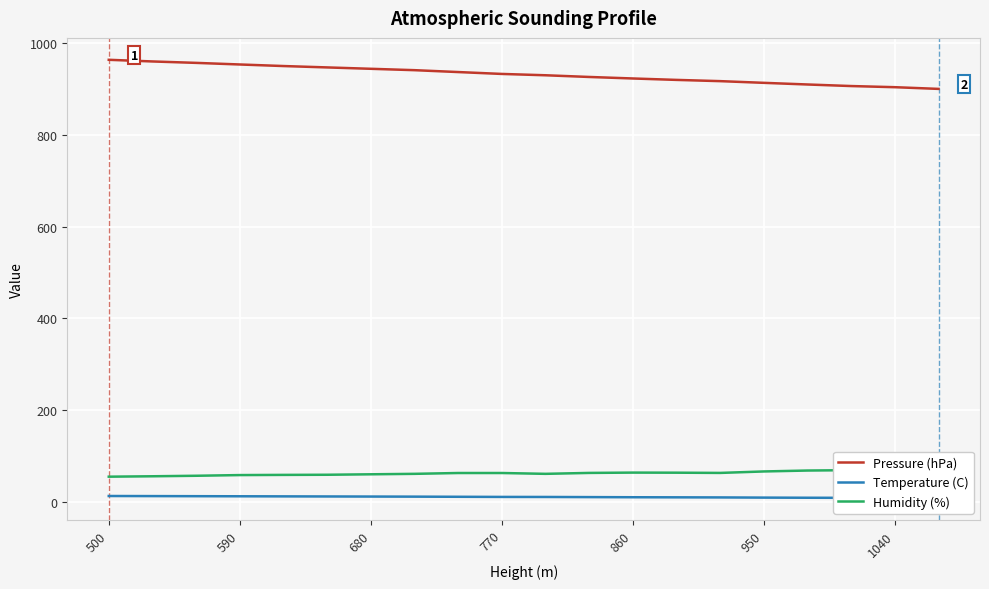

The value of Pressure (hPa) at 860 is 1474.3. True or false?

False